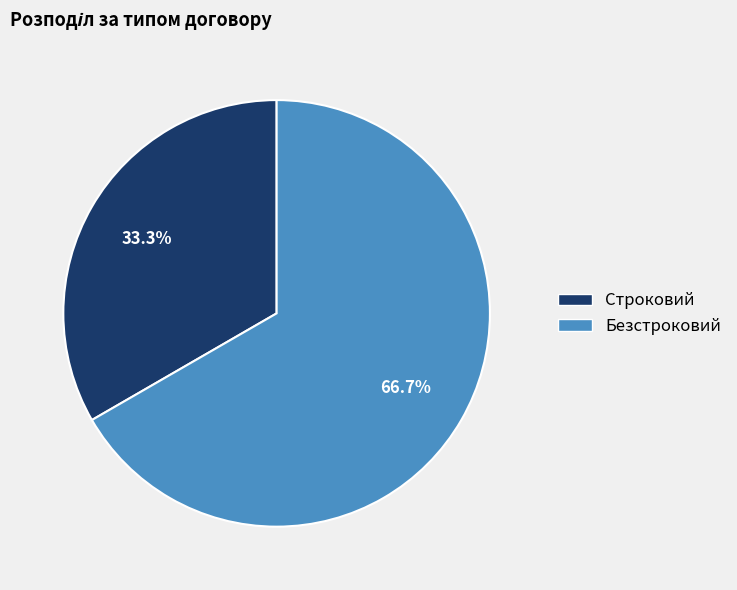

How many segments does this pie chart have?

2